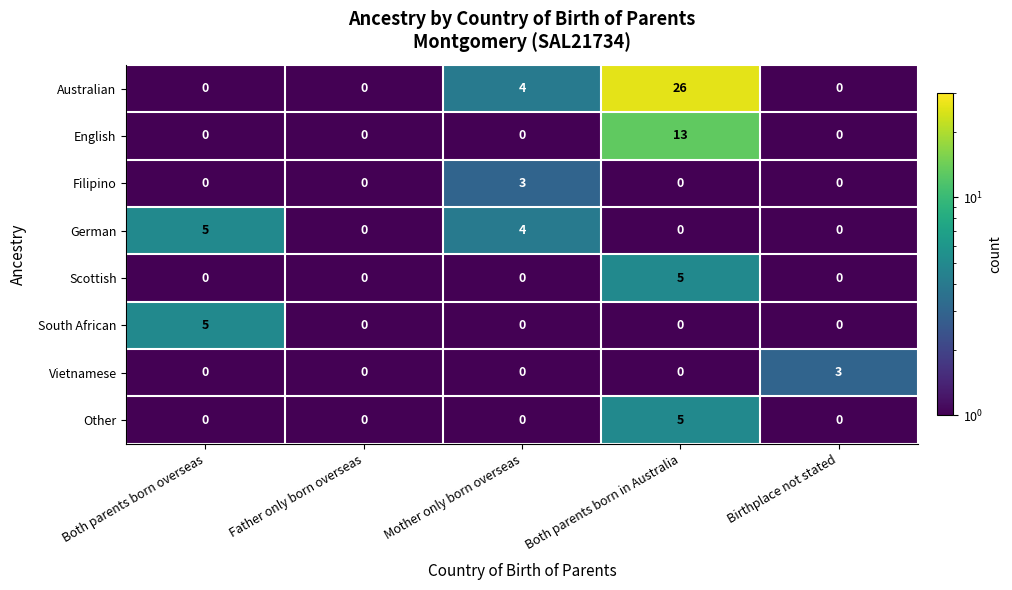

What is the spread (max minus min) of values at Birthplace not stated?

3